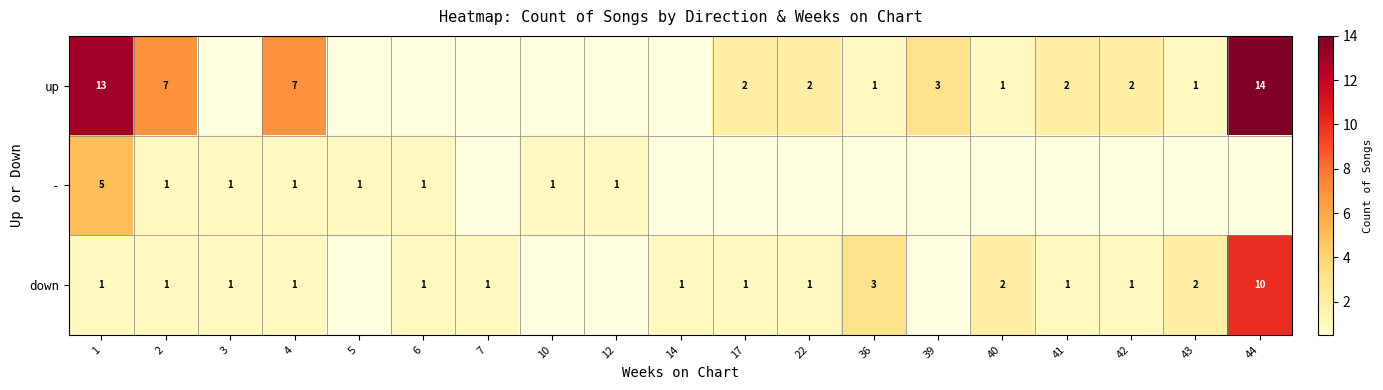

The down series shows 10 at 44. True or false?

True